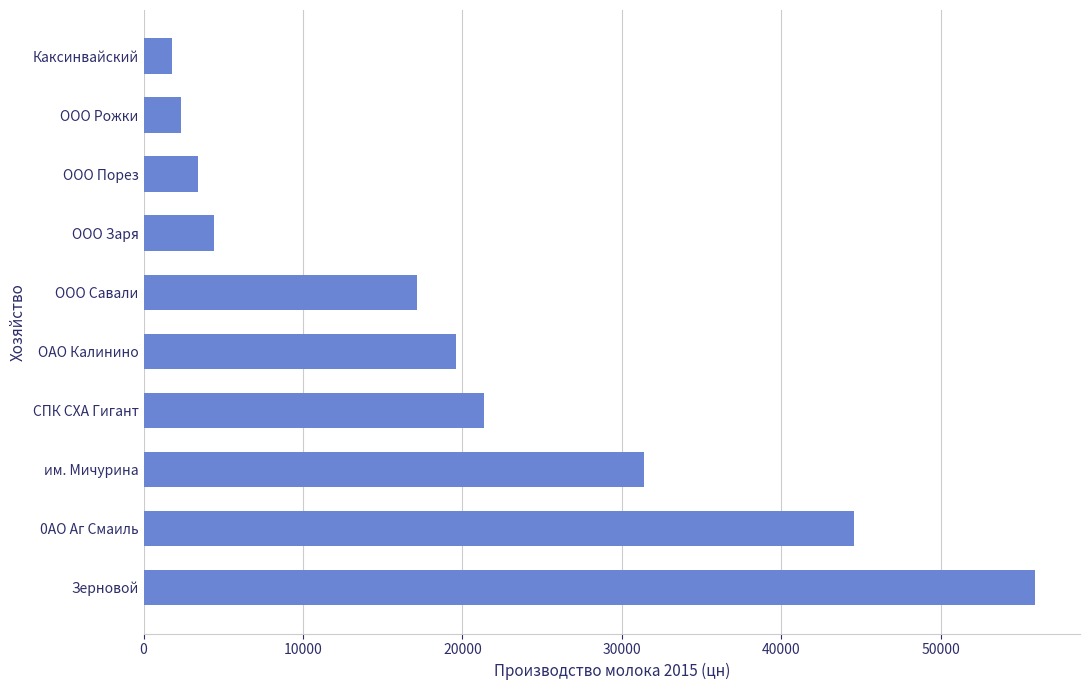

How many bars are there in total?

10